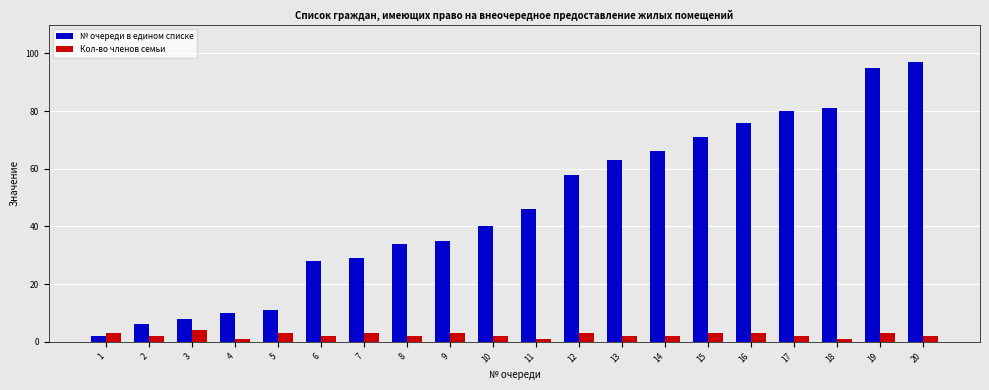

How many groups of bars are there?

20